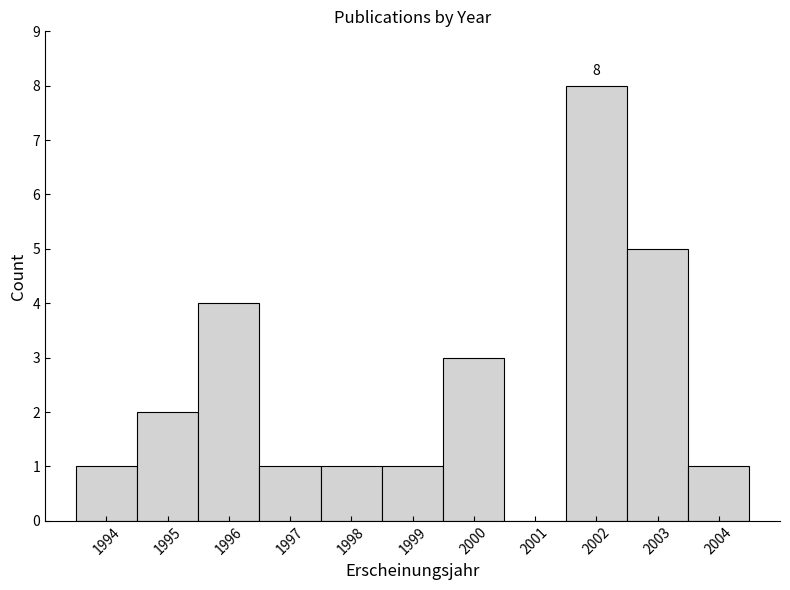

Which range on the x-axis has the tallest bar?

2001.5 to 2002.5